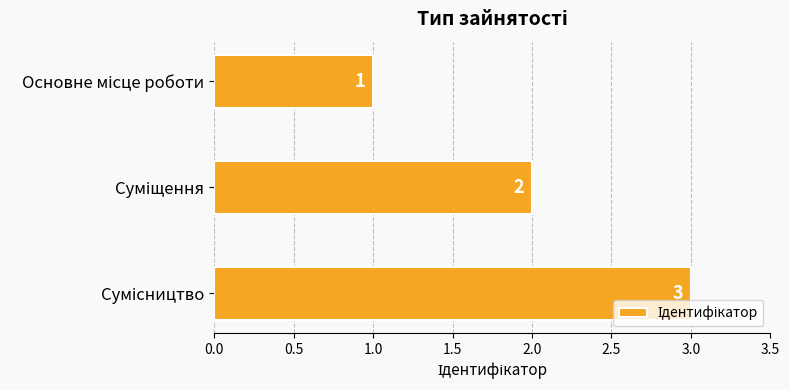

What is the maximum value shown in the chart?

3